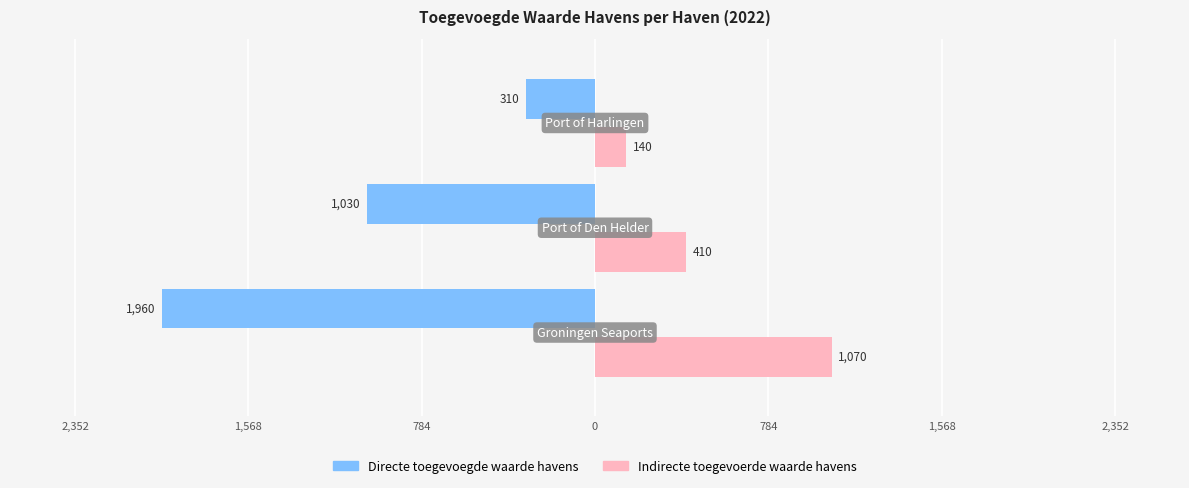

What are all the series names shown in the legend?

Directe toegevoegde waarde havens, Indirecte toegevoerde waarde havens